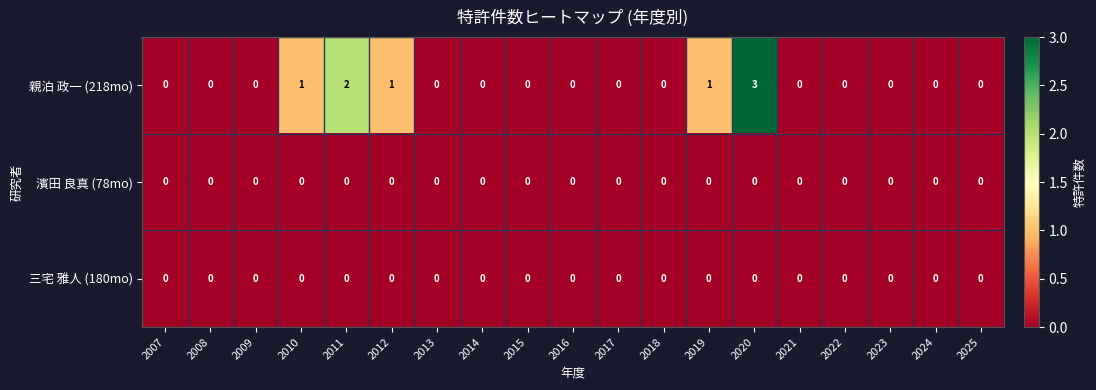

Which series has the largest total across all categories?

親泊 政一 (218mo)